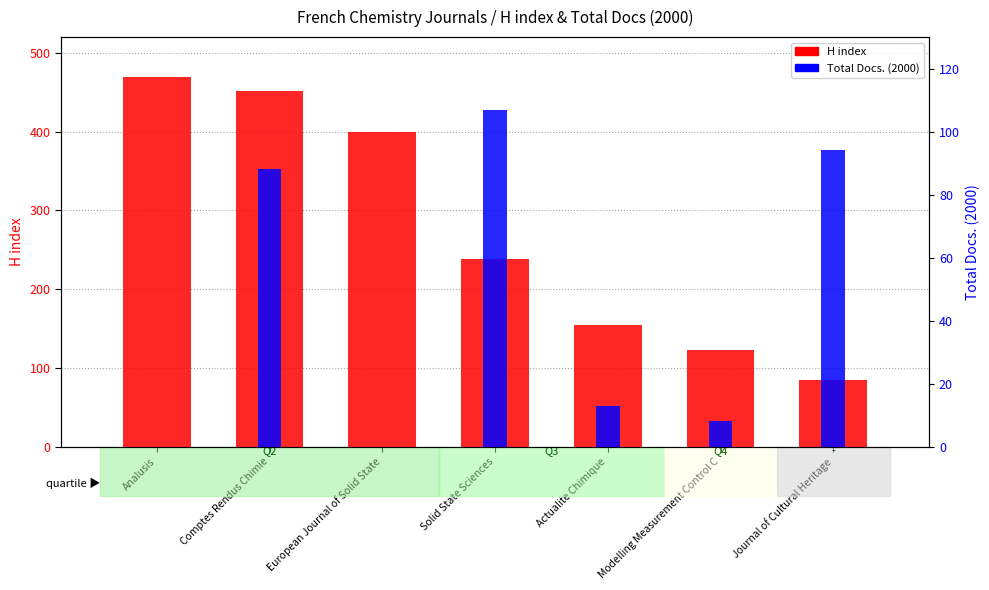

What is the average value of the H index series?

274